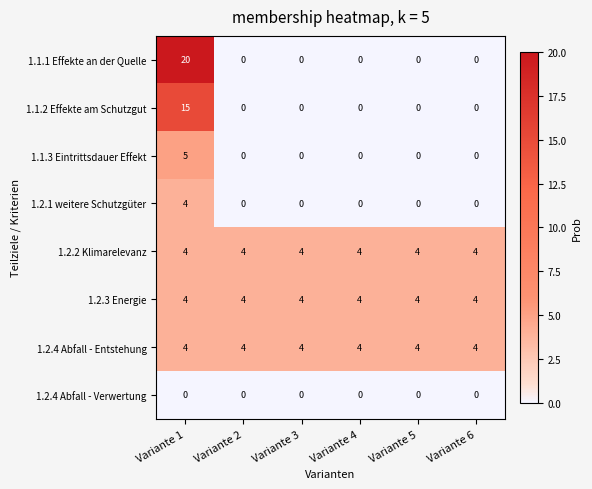

What is the highest value of the 1.2.1 weitere Schutzgüter series?

4